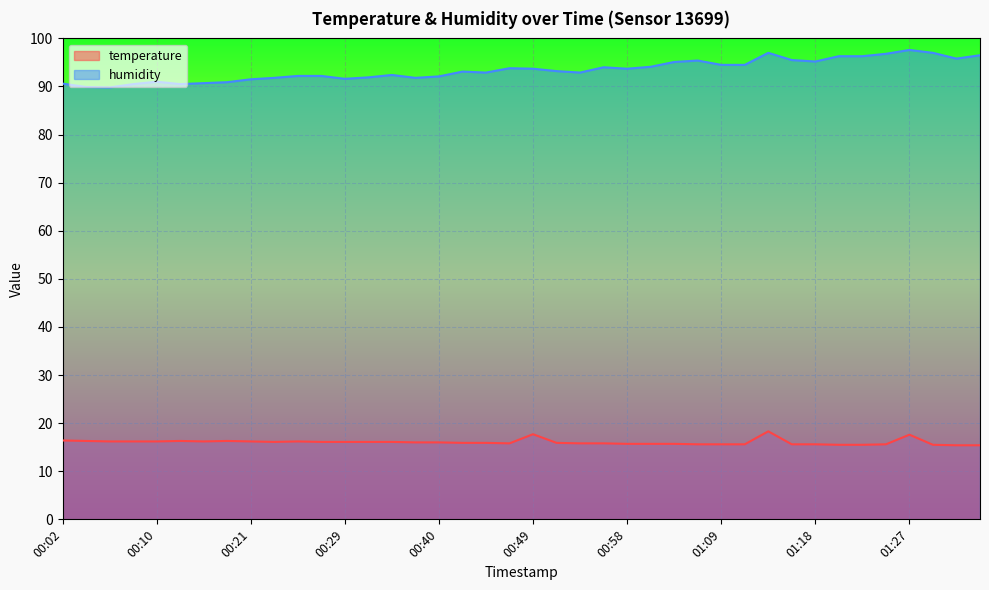

Does the chart display data point markers on the line(s)?

No